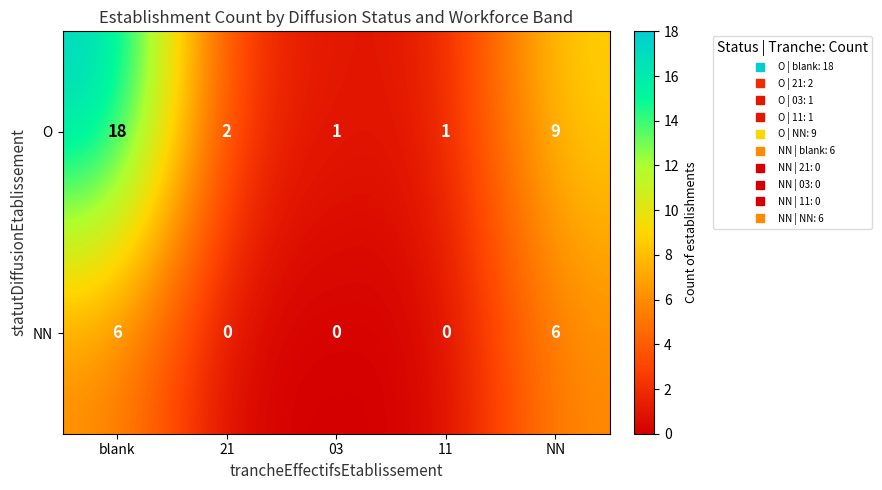

At which category is the sum across all series the highest?

blank